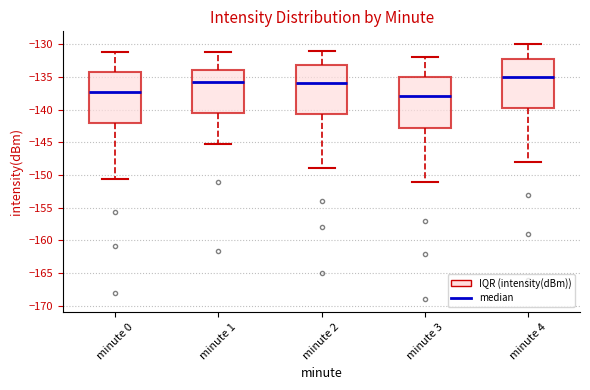

Which box's median line is the highest?

minute 4